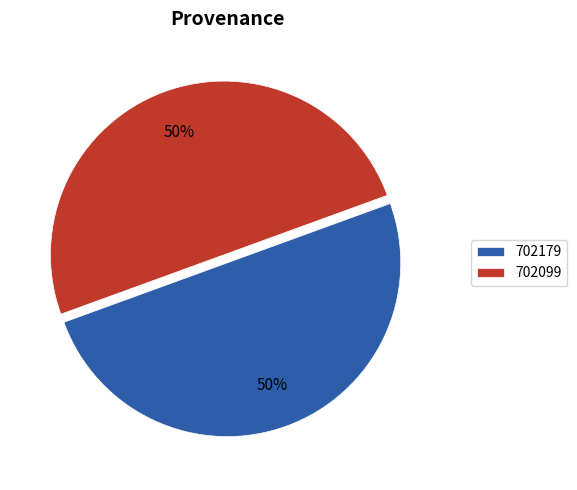

Combined, do 702099 and 702179 account for over 50%?

Yes